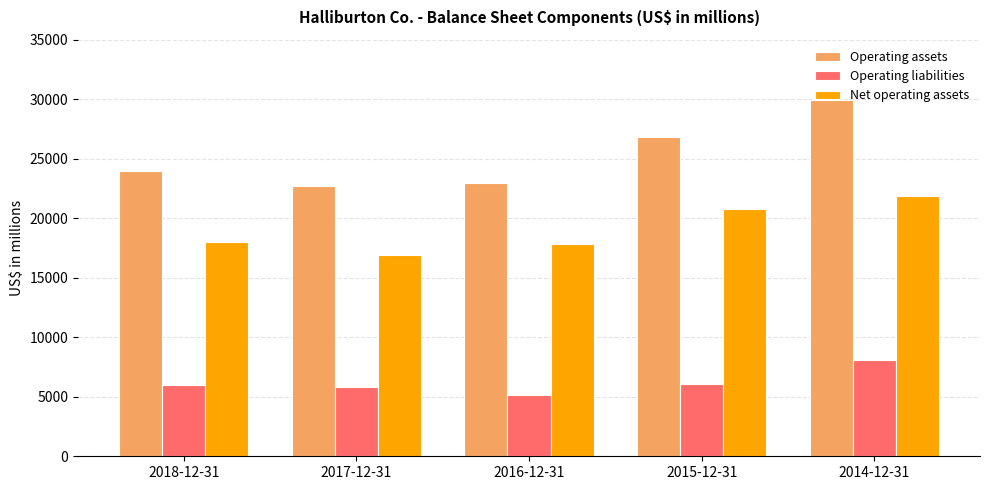

Which label corresponds to the largest value in the chart?

2014-12-31